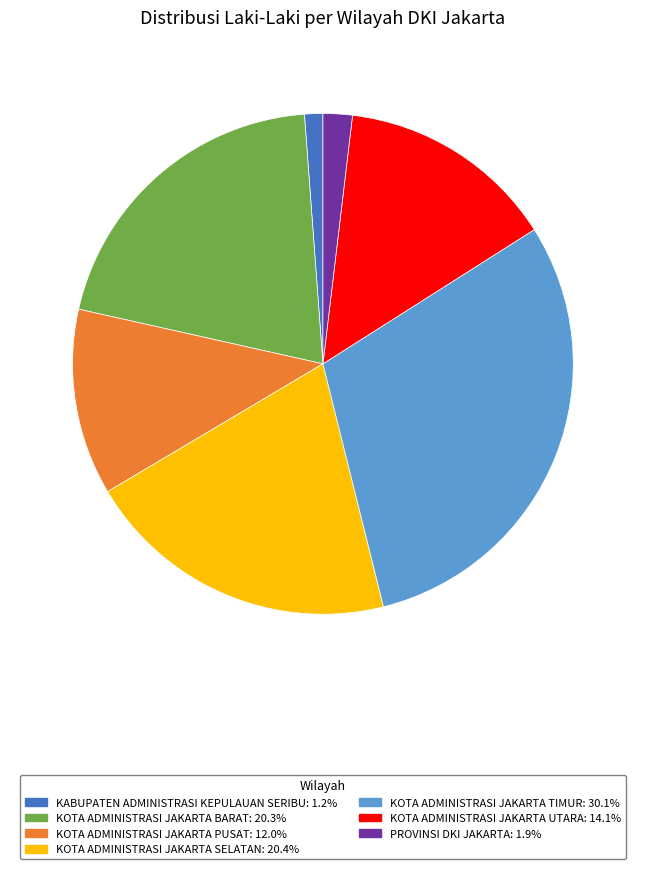

The KABUPATEN ADMINISTRASI KEPULAUAN SERIBU slice represents 10% of the pie. True or false?

False